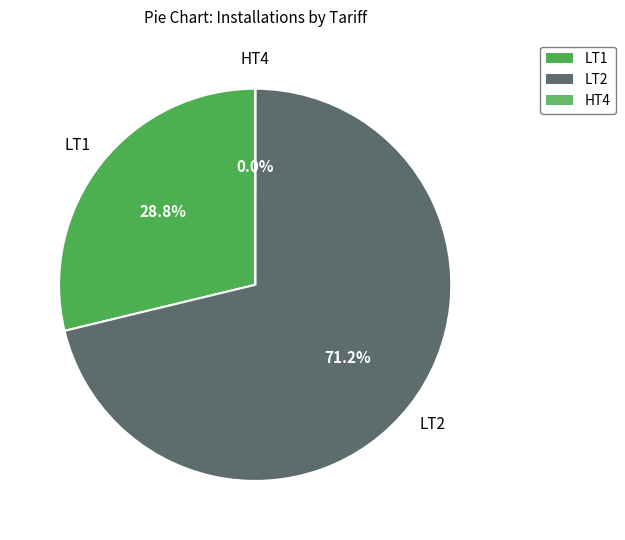

Is there any slice that represents more than half of the pie?

Yes